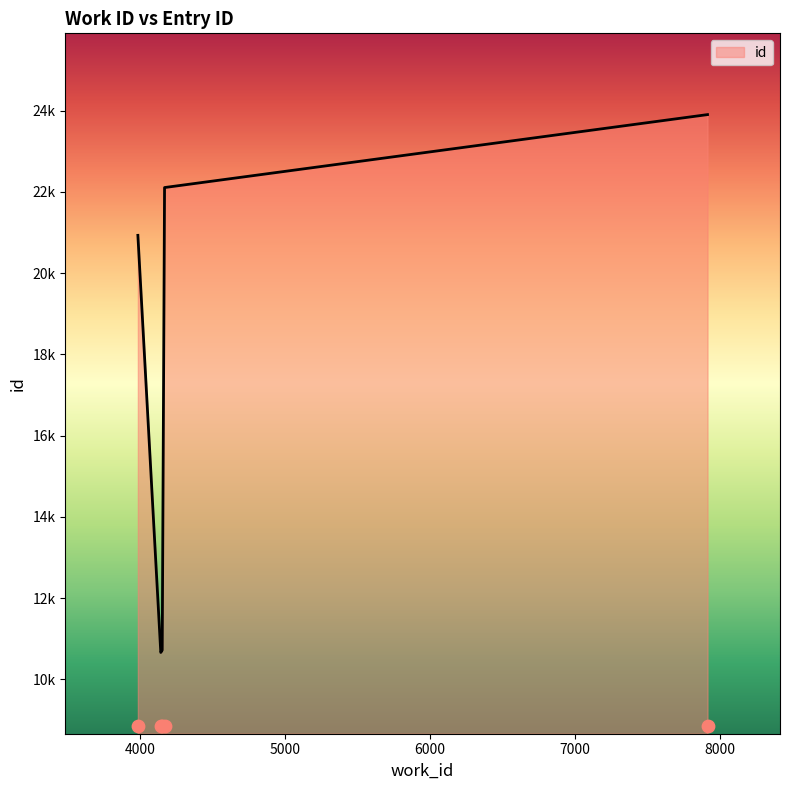

Between 7913 and 3983, which is larger?

7913